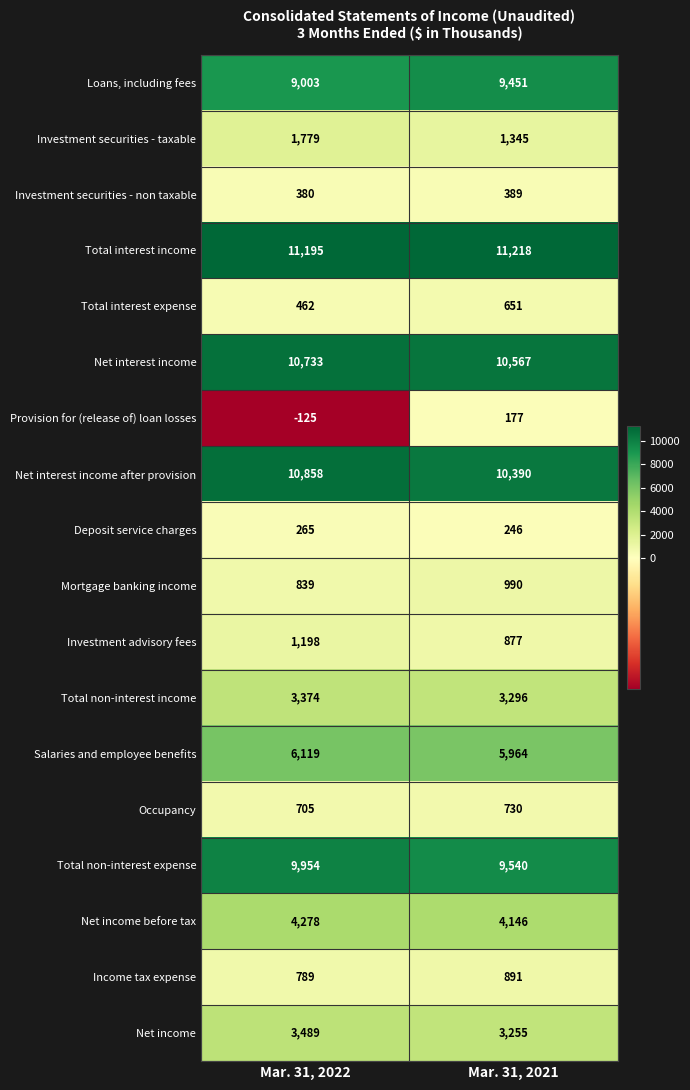

At which category is the sum across all series the highest?

Mar. 31, 2022